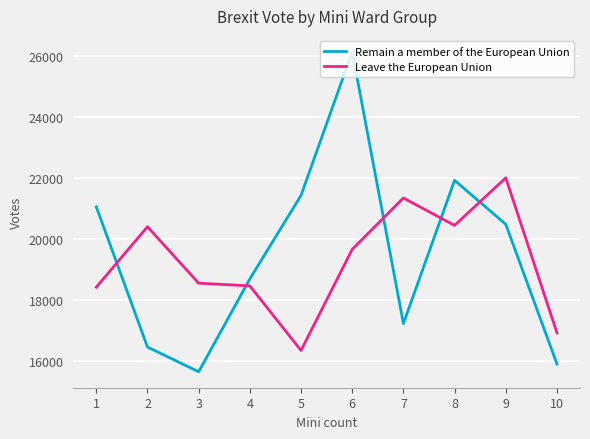

Between which two adjacent categories do Leave the European Union and Remain a member of the European Union first intersect?

1 and 2